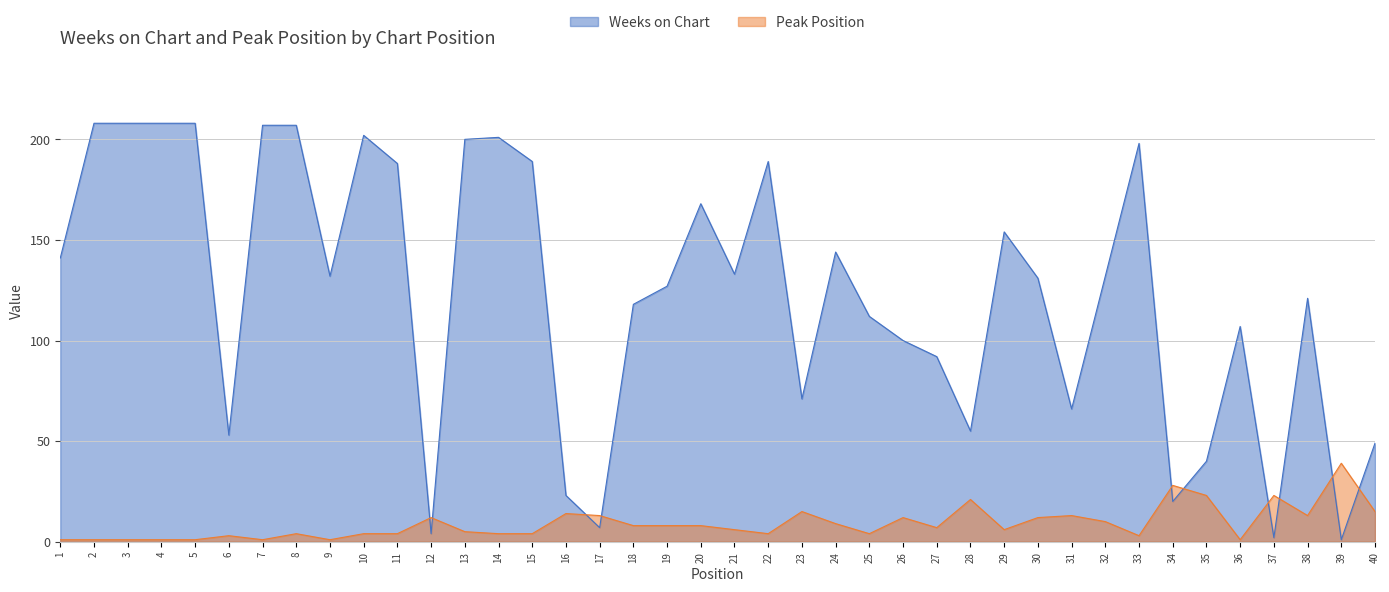

At which label does Weeks on Chart first exceed 132?

1